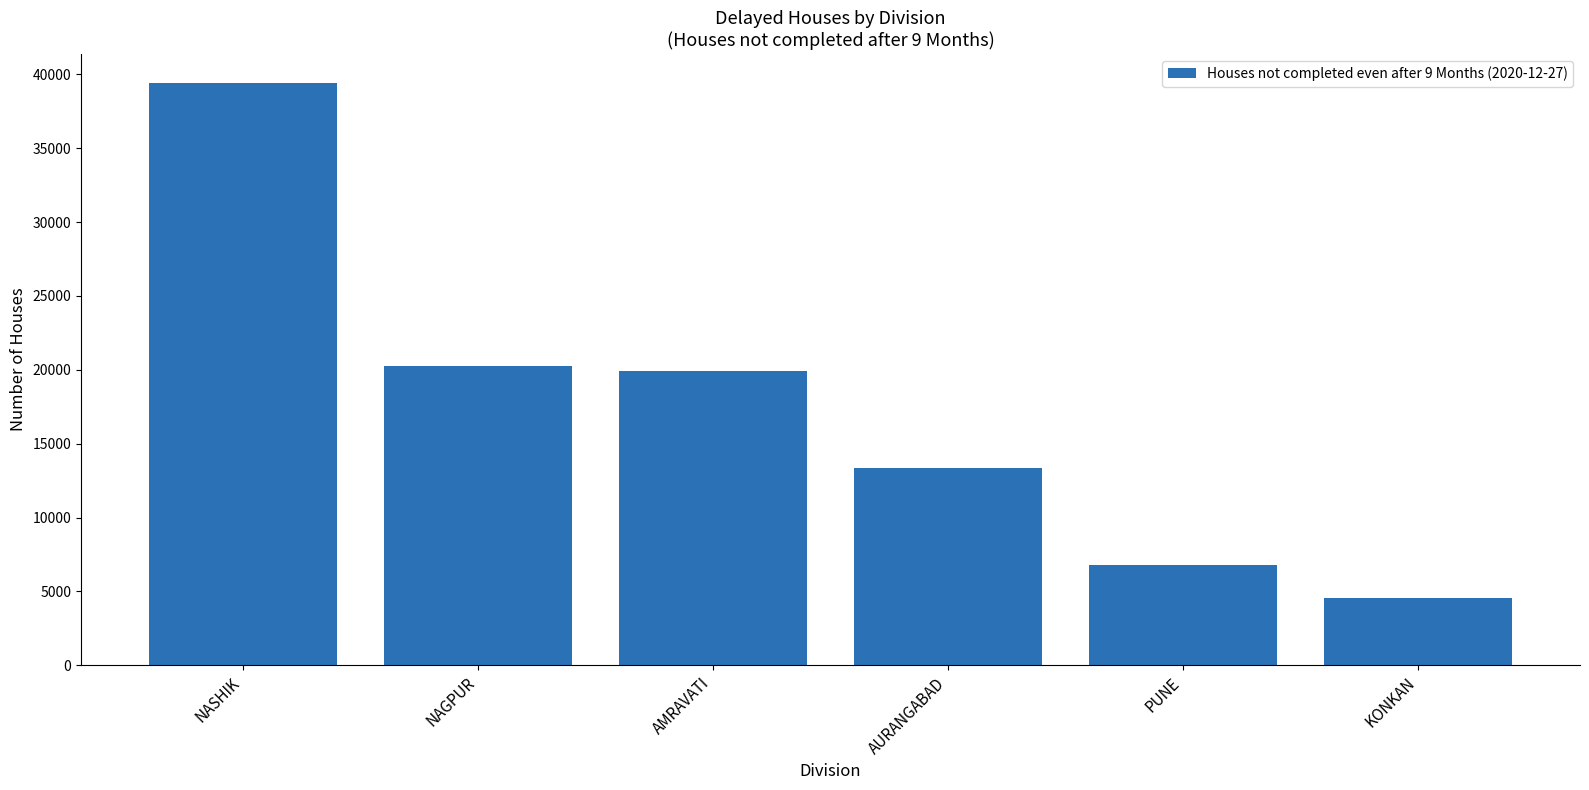

What is the difference between the maximum and second lowest values?

32618